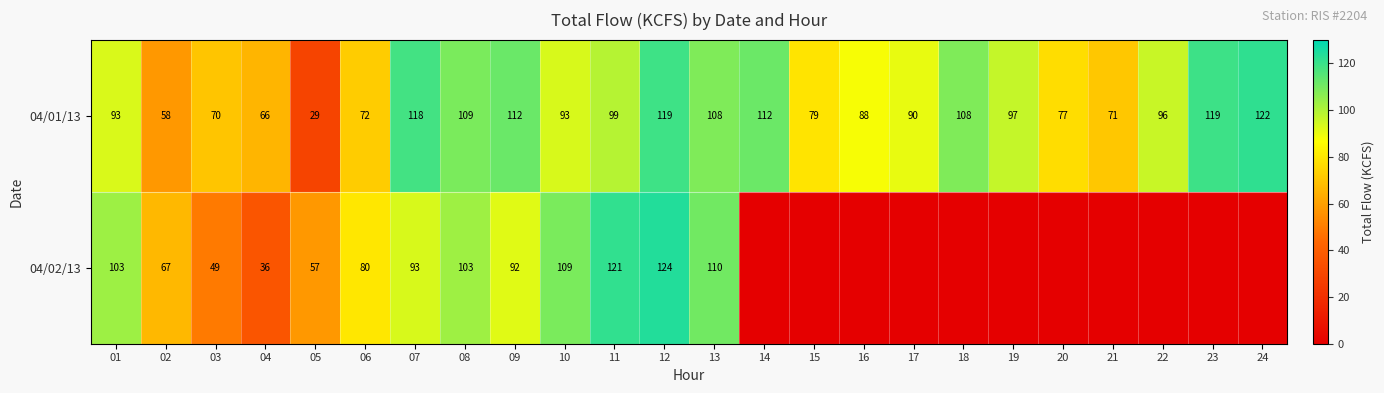

The 04/01/13 series shows 60.6 at 07. True or false?

False